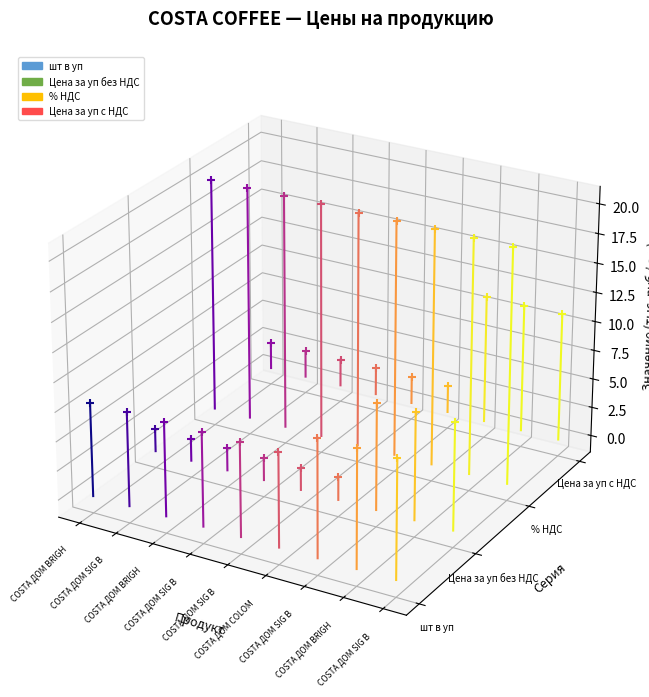

At which category is the sum across all series the highest?

COSTA ДОМ SIG B